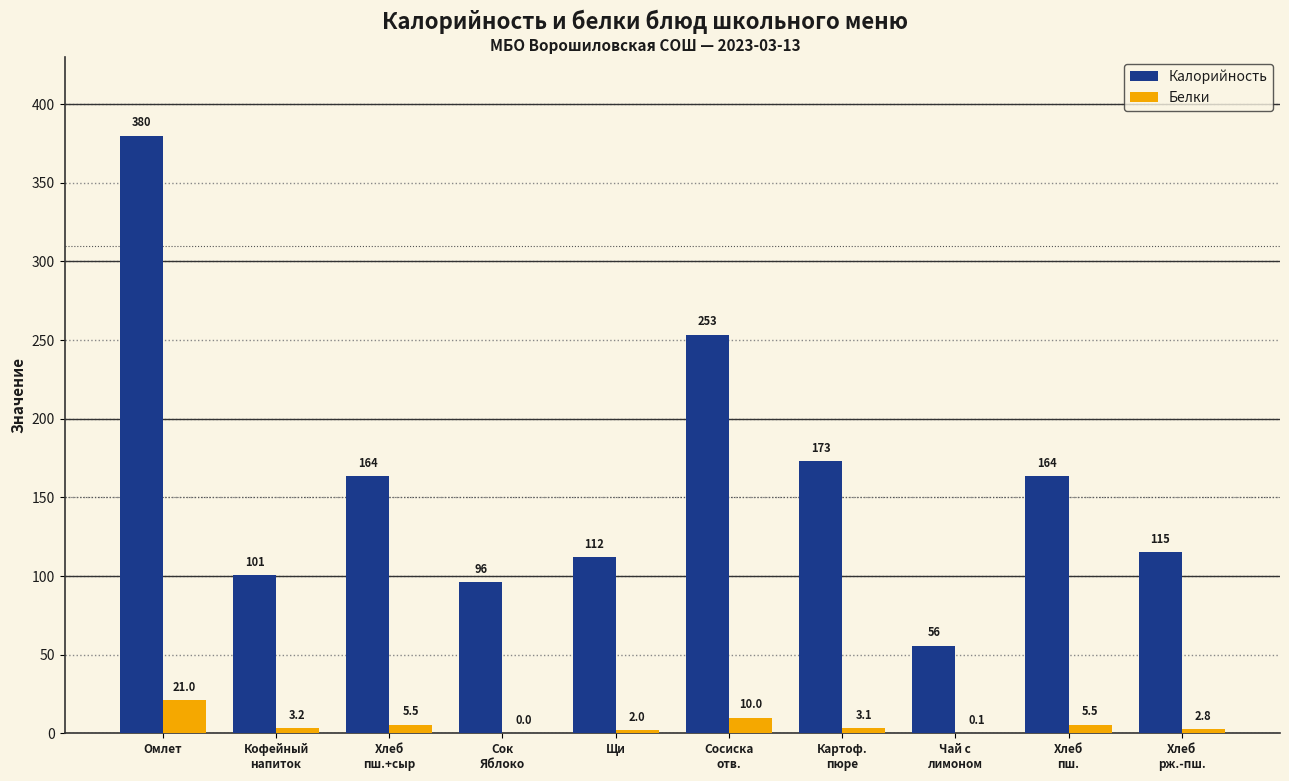

At which category is the sum across all series the highest?

Омлет